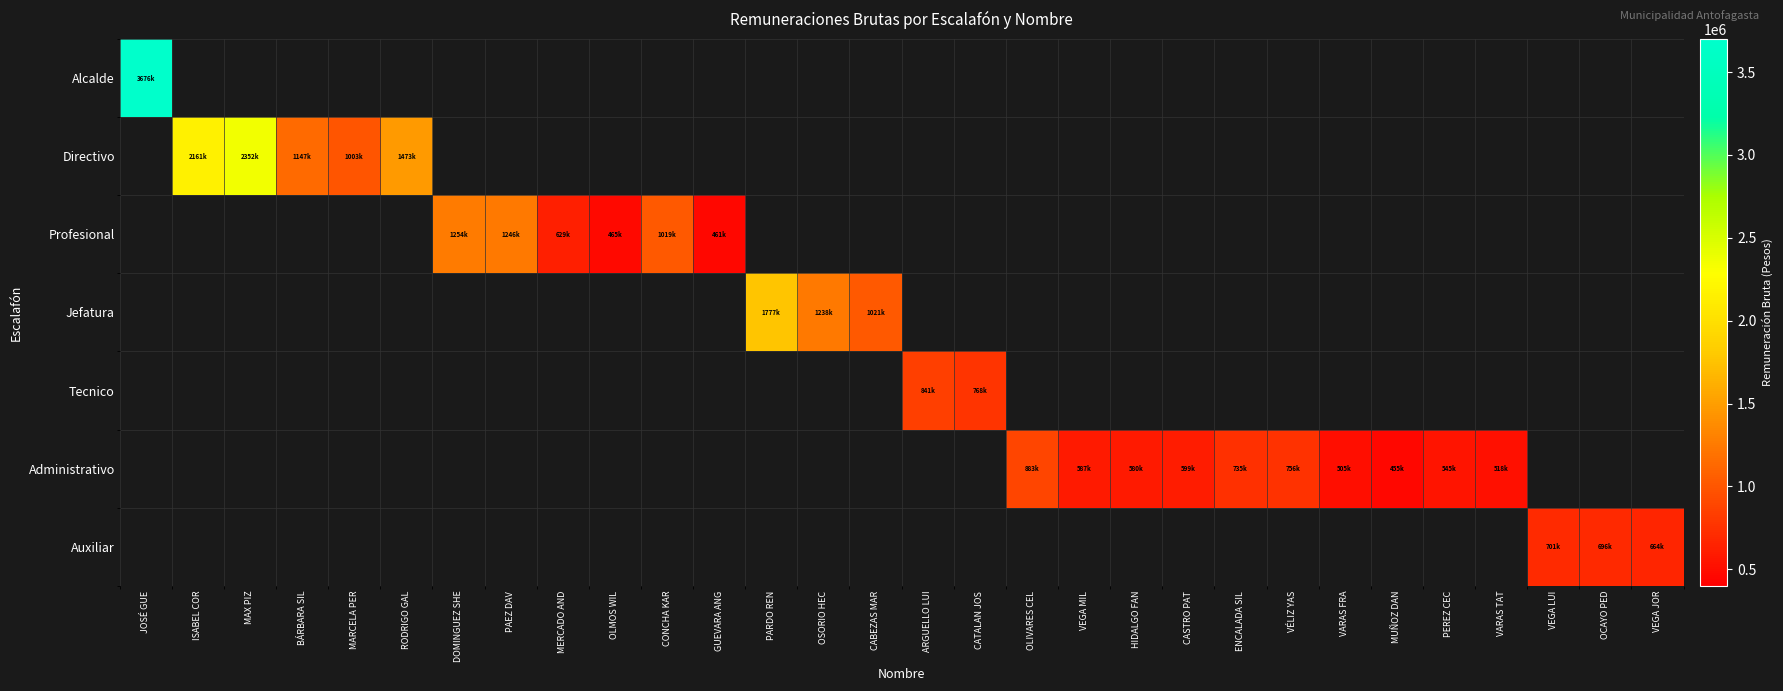

How many positive values does the Profesional series have?

6